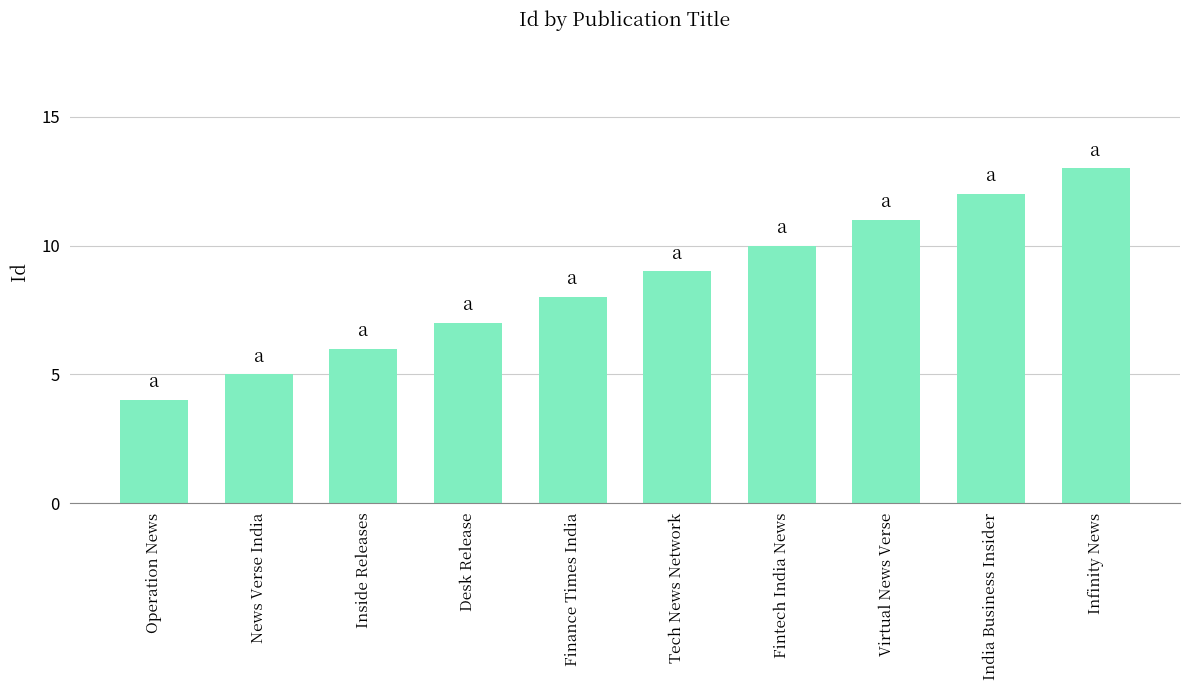

Rank the categories by value from highest to lowest.

Infinity News, India Business Insider, Virtual News Verse, Fintech India News, Tech News Network, Finance Times India, Desk Release, Inside Releases, News Verse India, Operation News